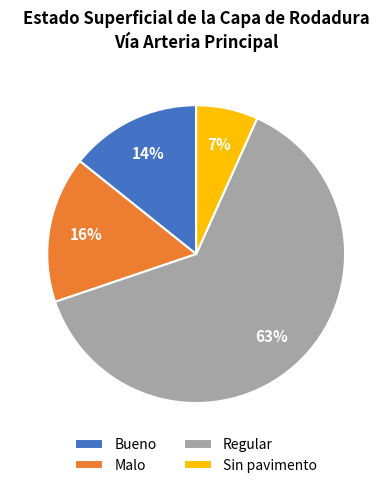

How many slices are in this pie chart?

4